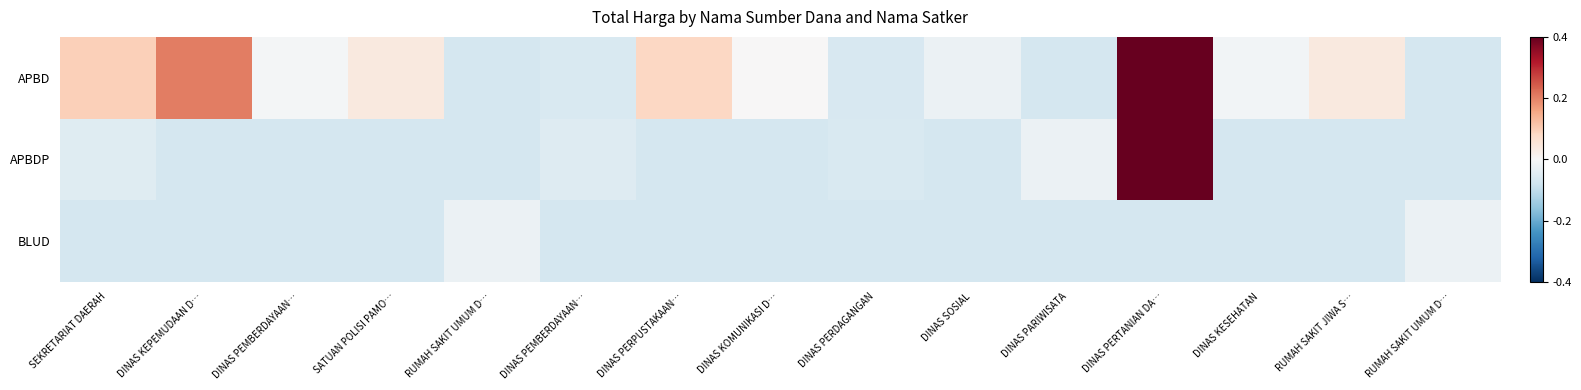

What is the total value across all series at DINAS PEMBERDAYAAN…?

-0.7